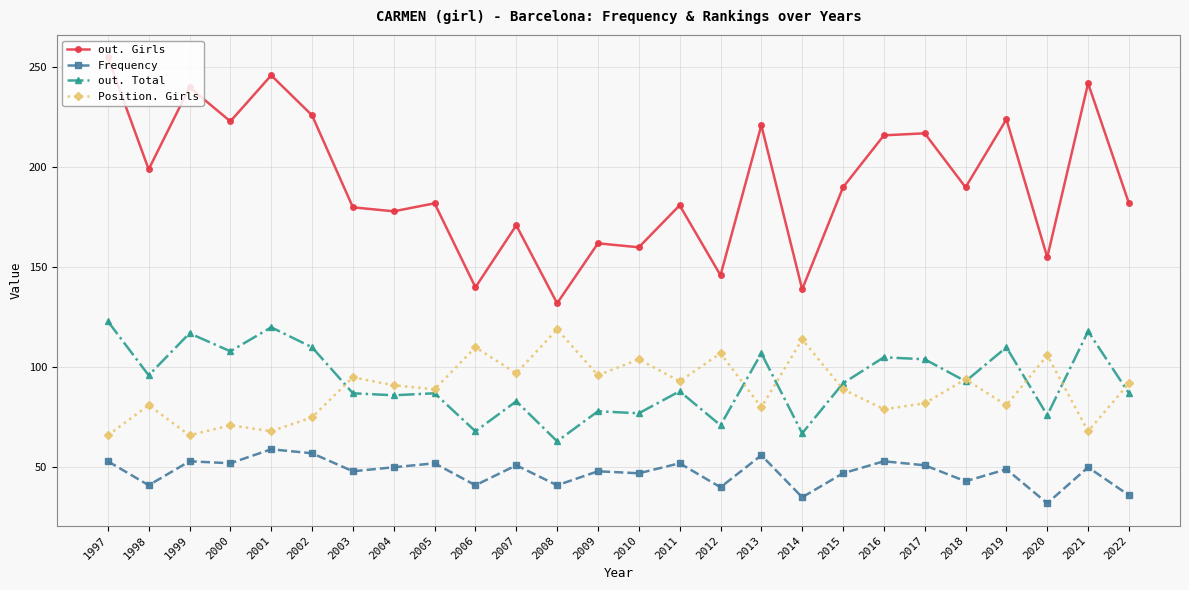

True or false: Frequency and Position. Girls intersect in this chart.

False